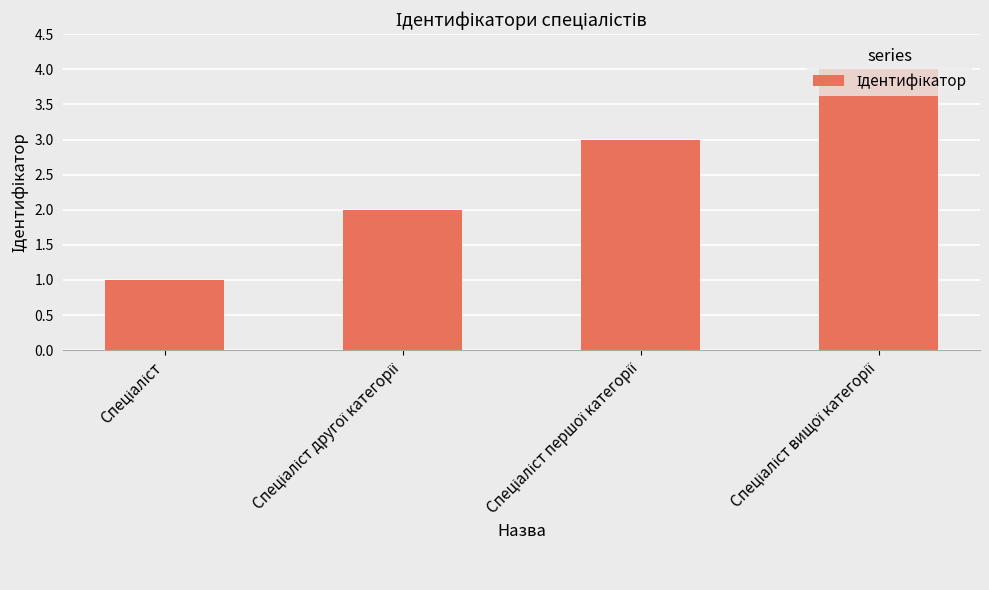

What is the smallest value displayed?

1